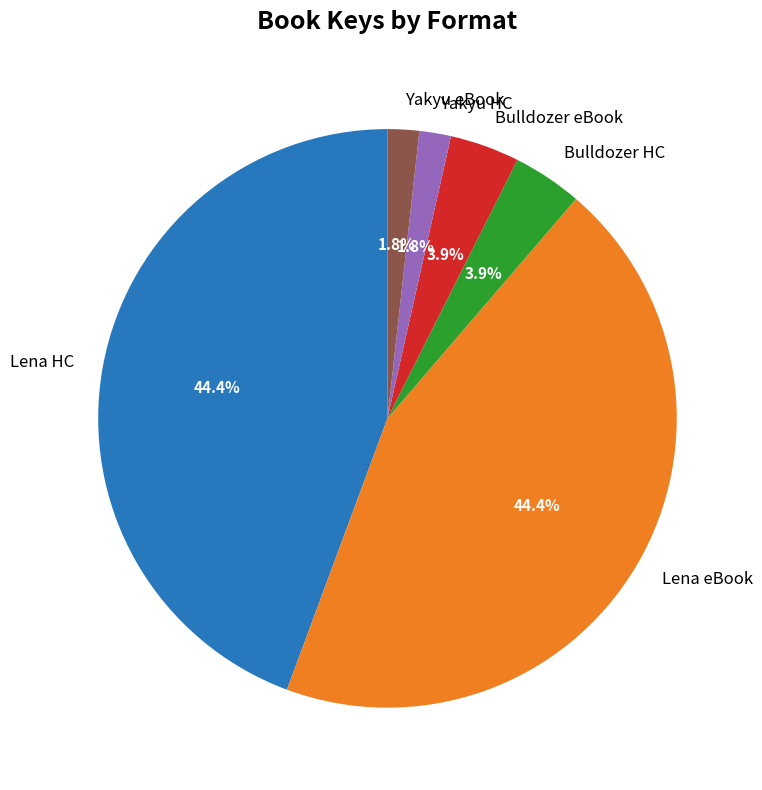

What is the ratio of the value at Lena eBook to the value at Bulldozer HC?

11.4